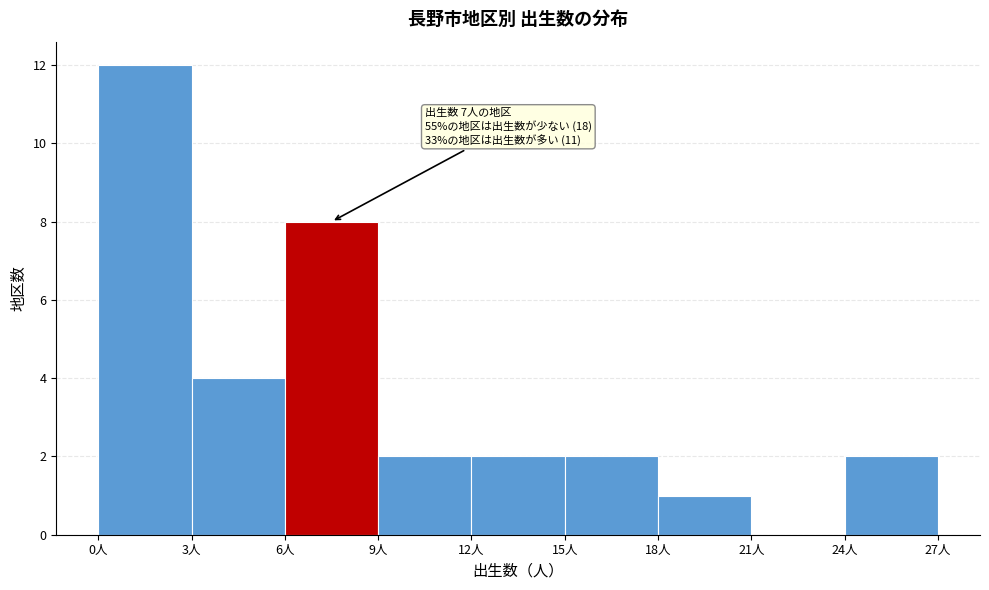

Over which range of the x-axis is the bar tallest?

0 to 3